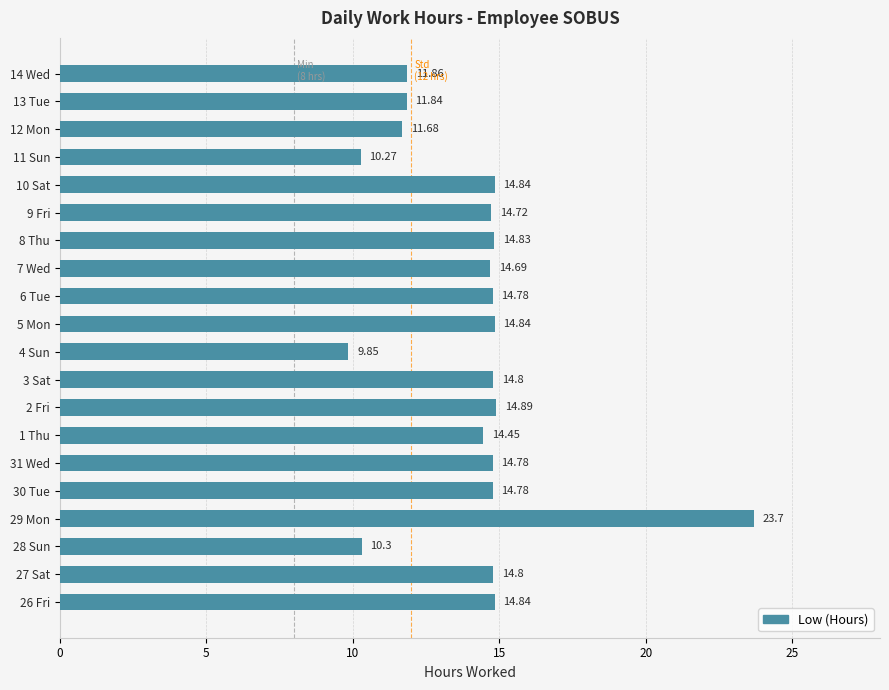

What is the change in value from 9 Fri to 10 Sat?

+0.1